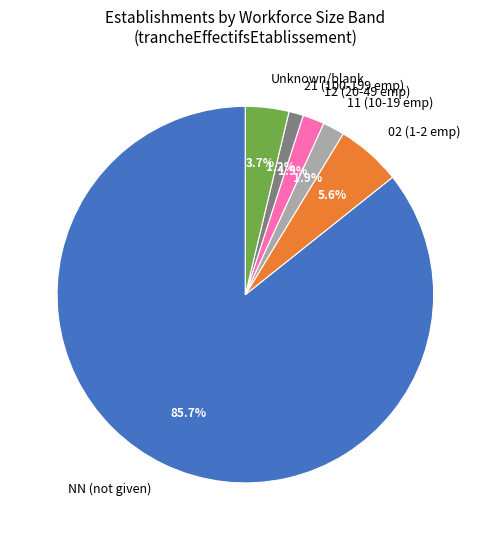

Approximately how many times larger is the value at NN (not given) compared to 02 (1-2 emp)?

15.3